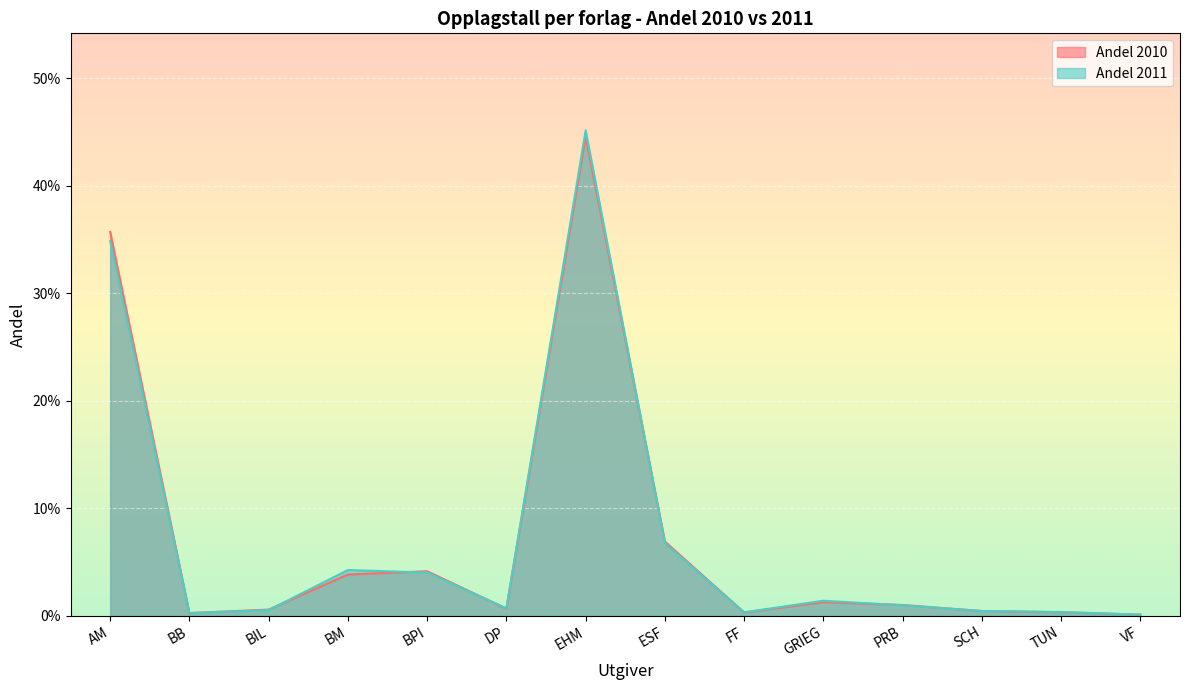

At which category is the sum across all series the highest?

EHM